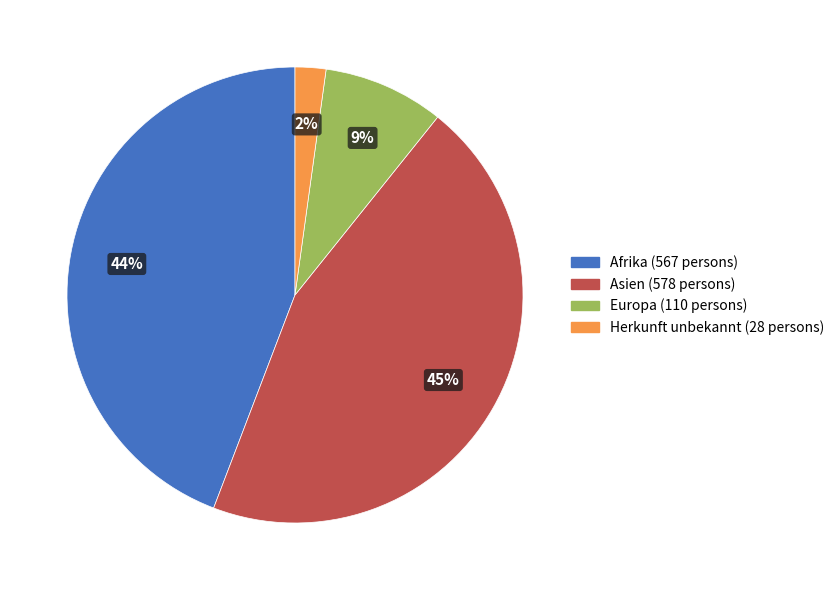

To the nearest percent, what is the difference between the largest and smallest slice percentages?

43%